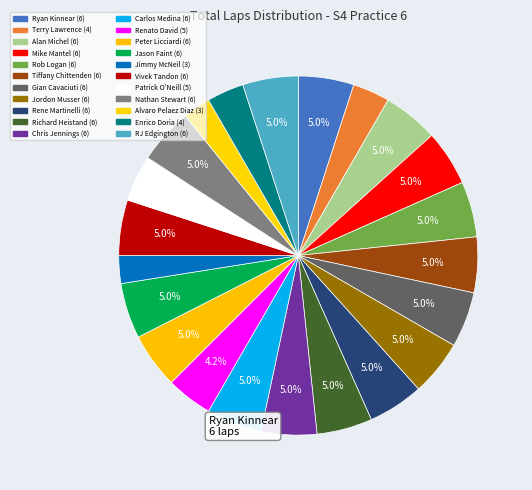

What percentage do Renato David and Peter Licciardi together represent?

9.2%